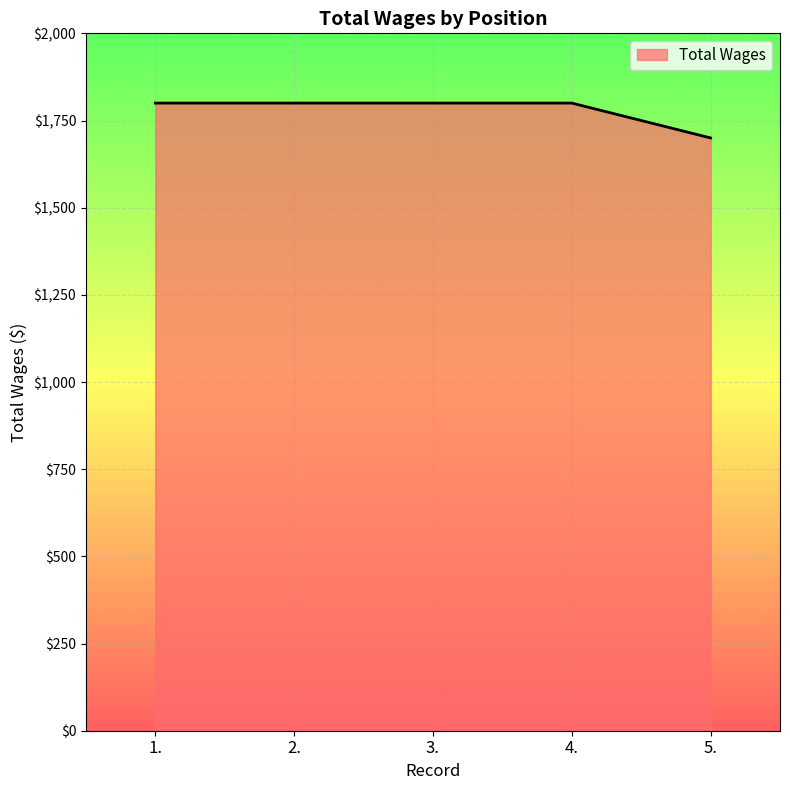

Count the number of categories in the chart.

5